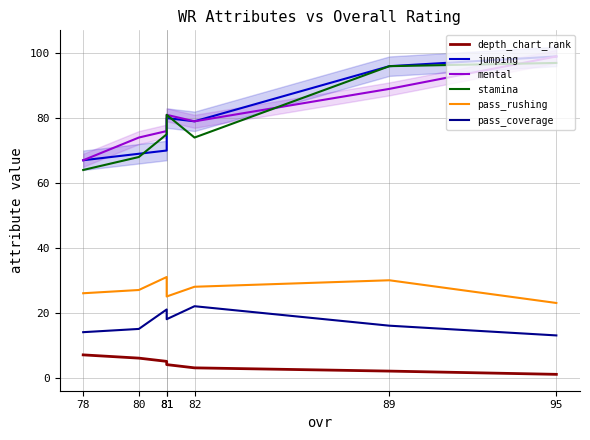

What is the difference between the maximum and second lowest values in the pass_rushing series?

6